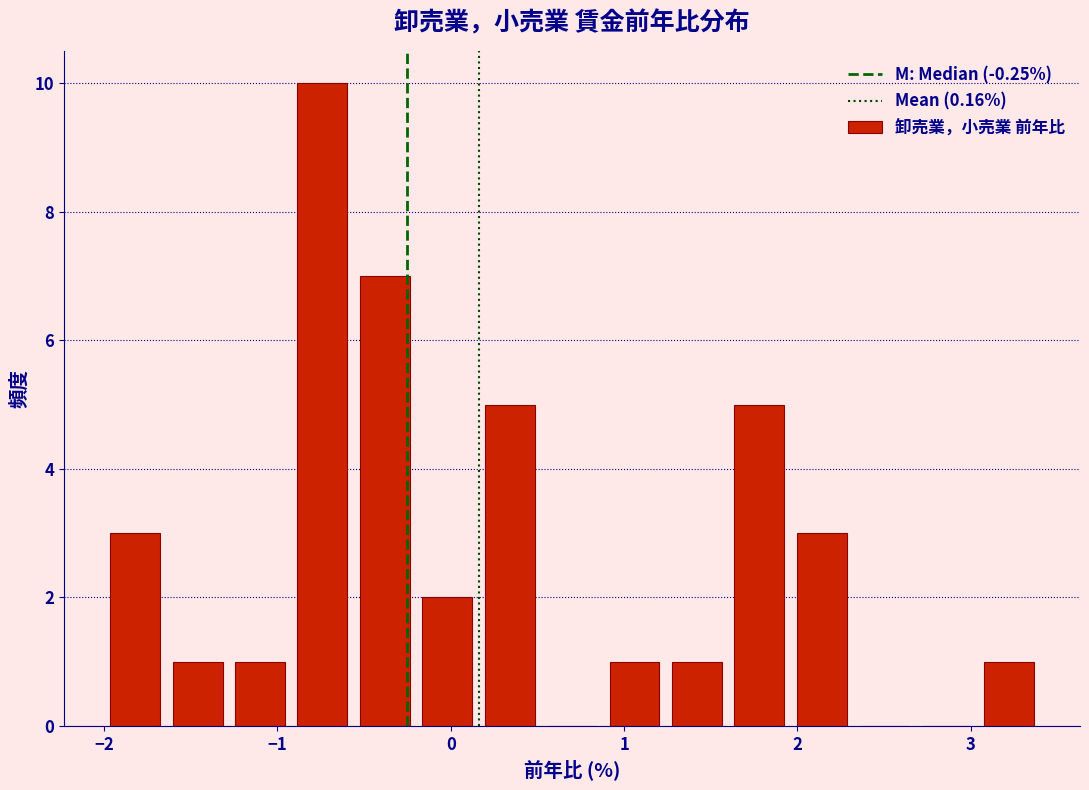

Read against the x-axis, roughly where is the centre of the tallest bar?

-0.7